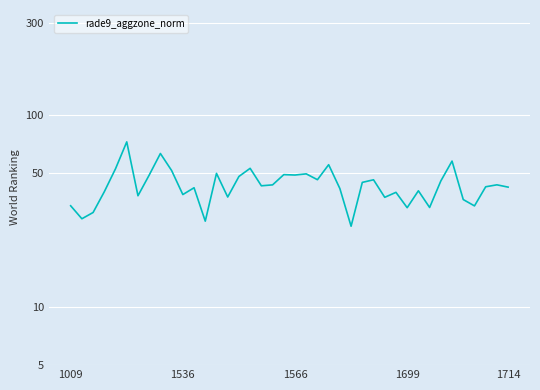

The chart shows a value of 67.4 at 18. True or false?

False